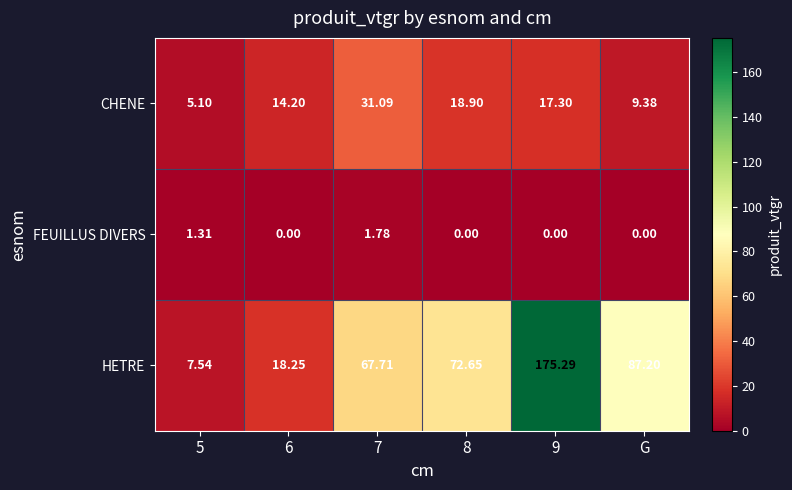

Which series has the widest spread of values?

HETRE